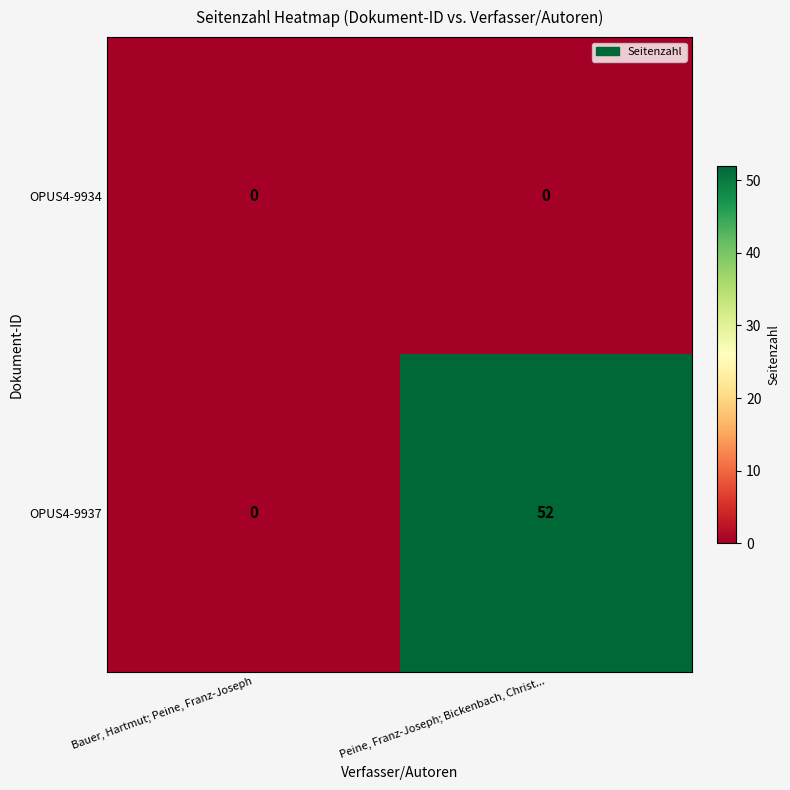

At which label is OPUS4-9937 closest to 26?

Bauer, Hartmut; Peine, Franz-Joseph